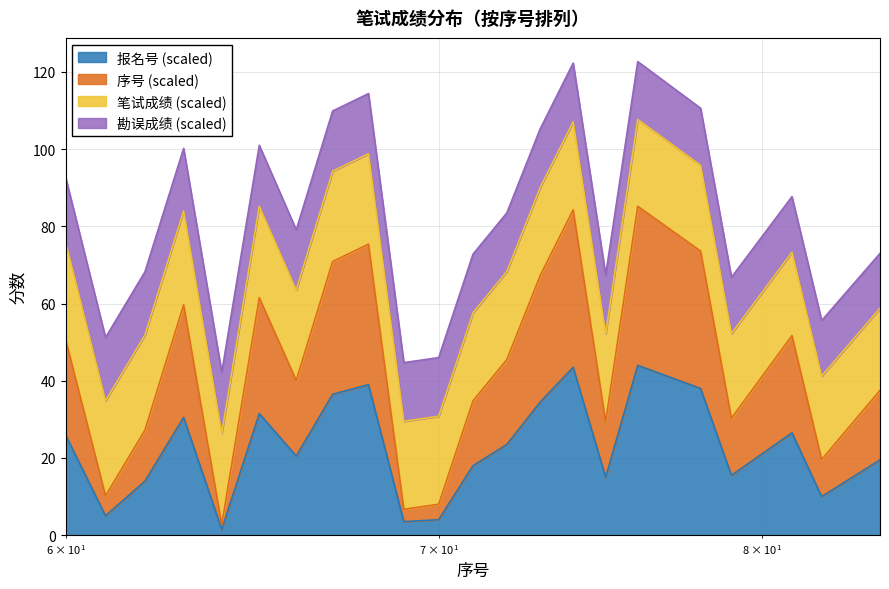

What is the maximum value for 报名号 (scaled)?

44.0